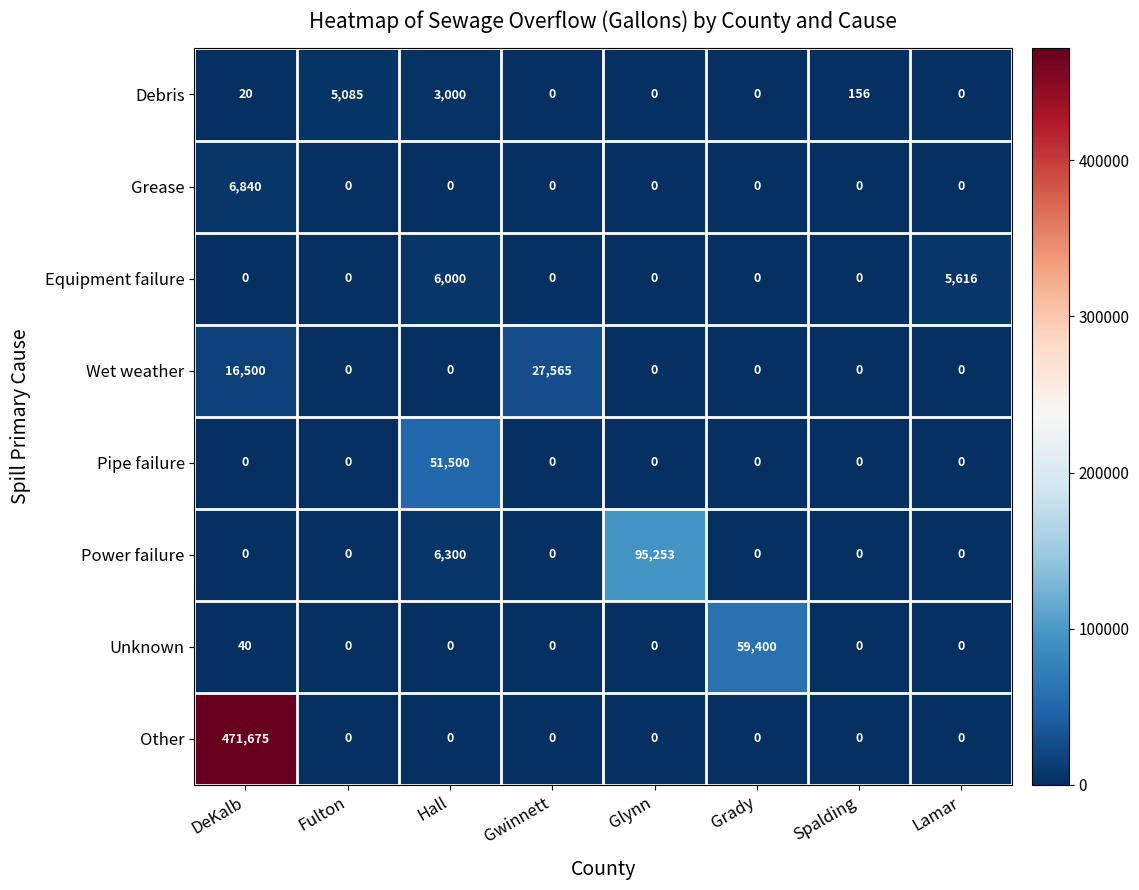

What is the sum of all Equipment failure values?

11616